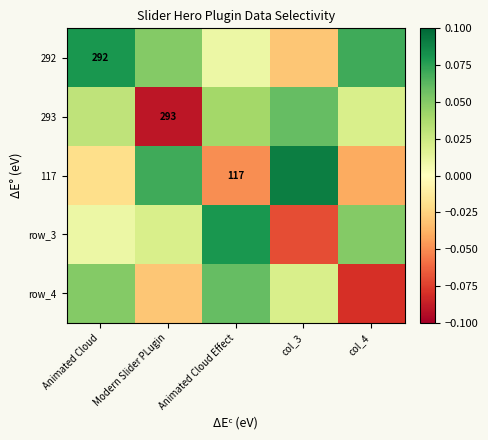

What is the difference between the 117 values at col_3 and col_4?

0.1